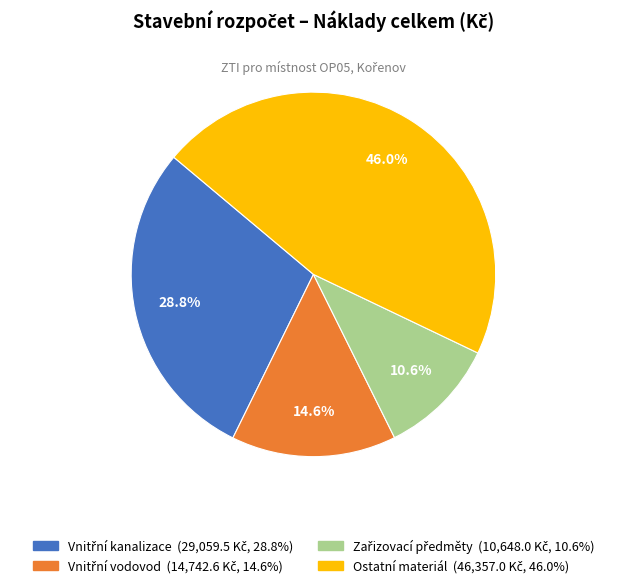

What is the largest slice in the pie chart?

Ostatní materiál